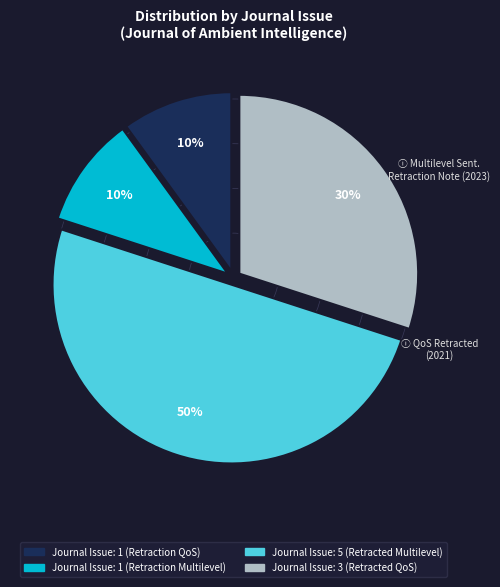

To the nearest percent, what is the difference between the largest and smallest slice percentages?

40%